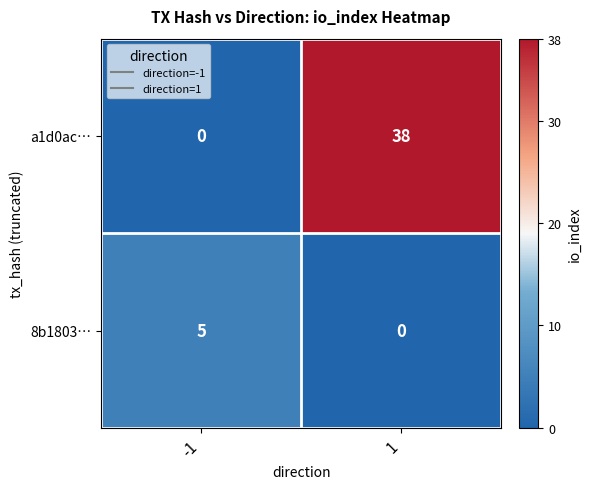

Which label corresponds to the largest value in the chart?

1